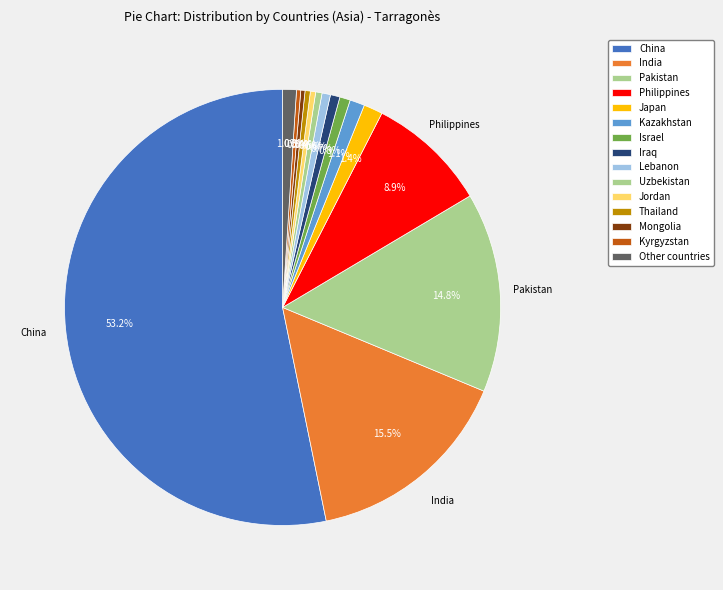

Count the number of slices in the pie.

15